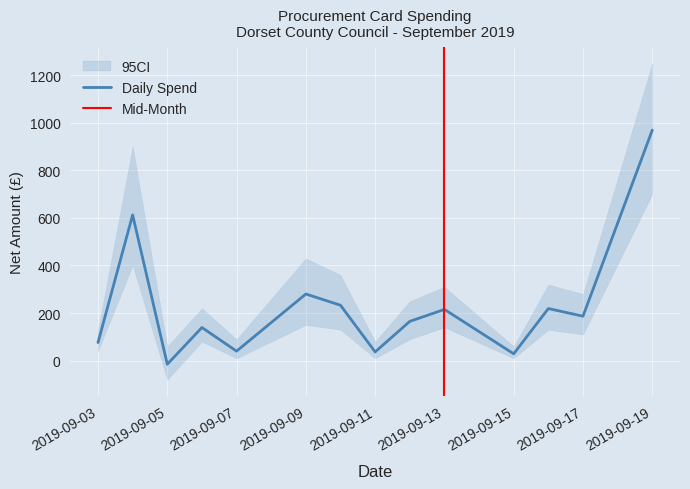

How many points are lower than both their immediate neighbors (excluding endpoints)?

5